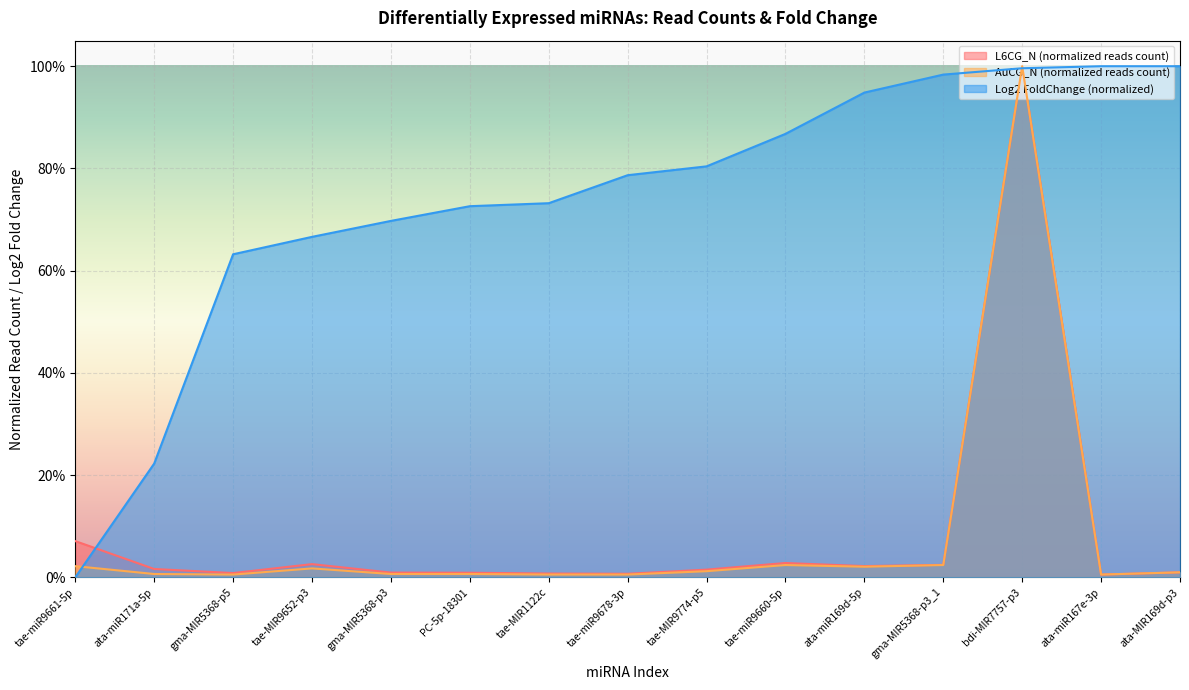

What is the label of the 3rd point from the right?

bdi-MIR7757-p3